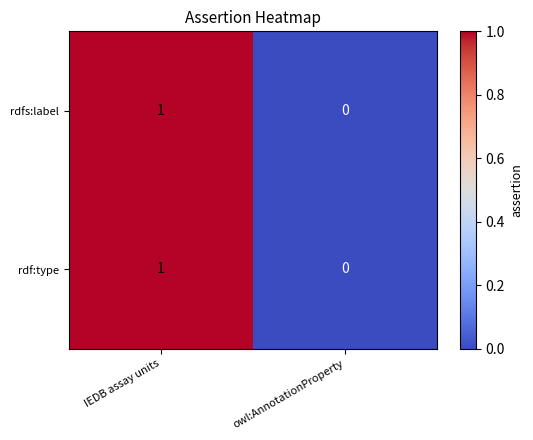

True or false: rdfs:label has a value of 0 at owl:AnnotationProperty.

True